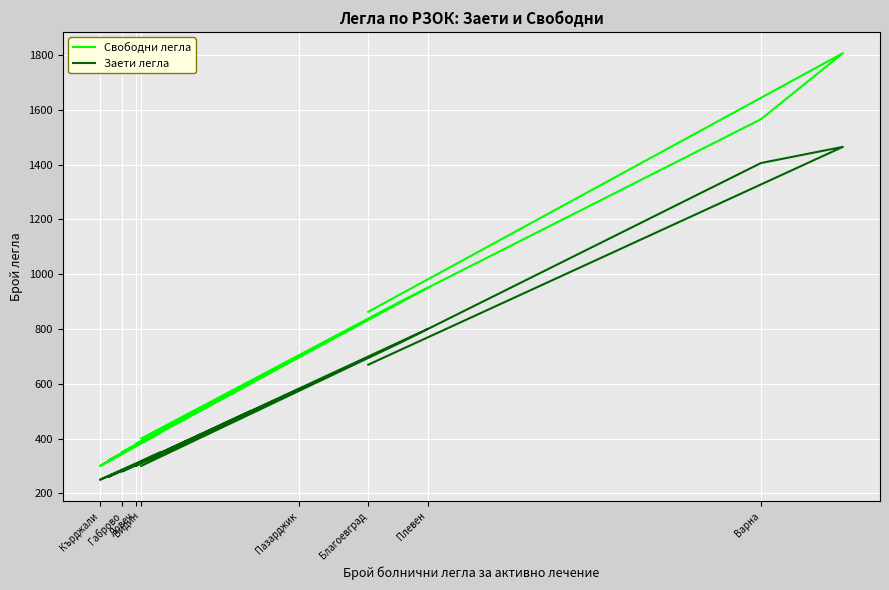

What are all the series names shown in the legend?

Свободни легла, Заети легла